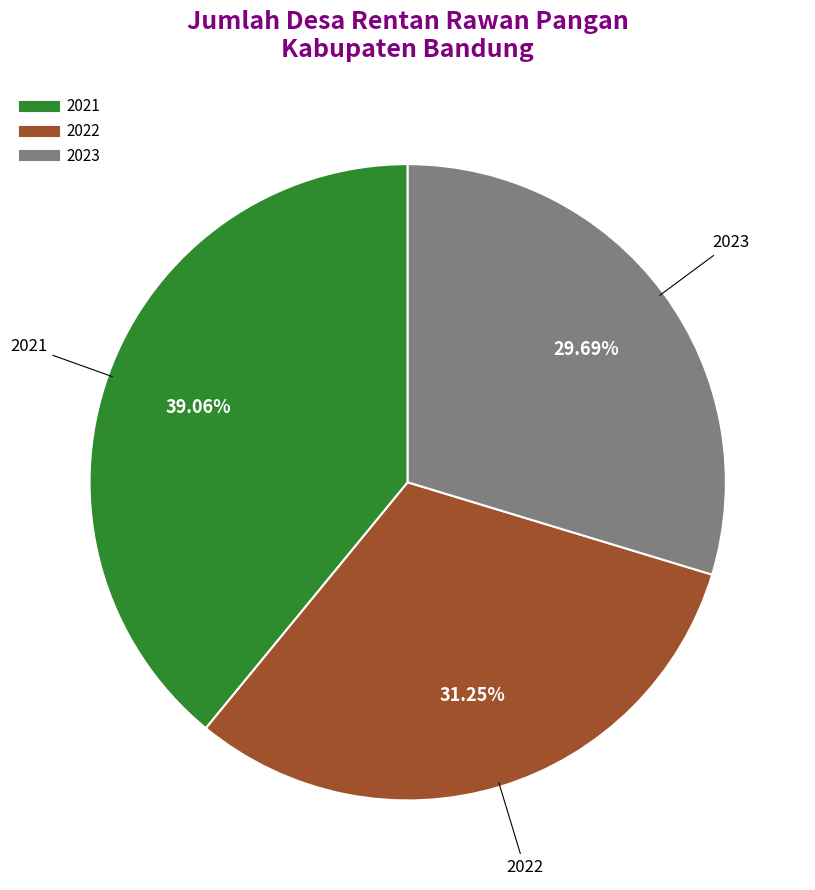

What is the largest slice in the pie chart?

2021